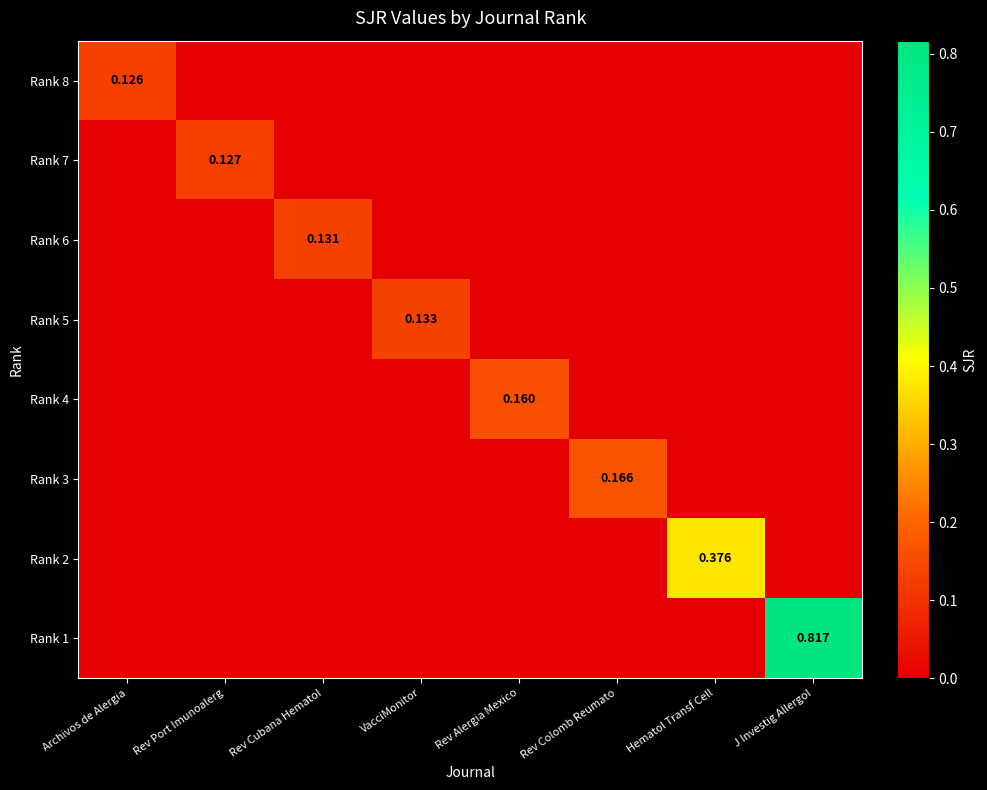

Which label corresponds to the largest value in the chart?

J Investig Allergol